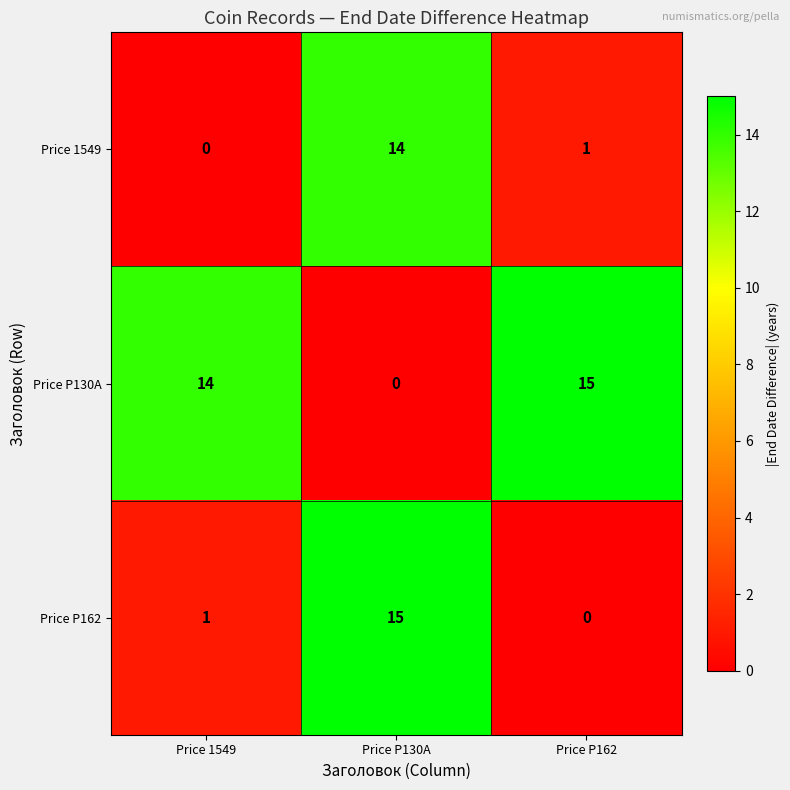

Reading left to right, list all the values displayed in this chart.

Price 1549: Price 1549=0	Price P130A=14	Price P162=1
Price P130A: Price 1549=14	Price P130A=0	Price P162=15
Price P162: Price 1549=1	Price P130A=15	Price P162=0